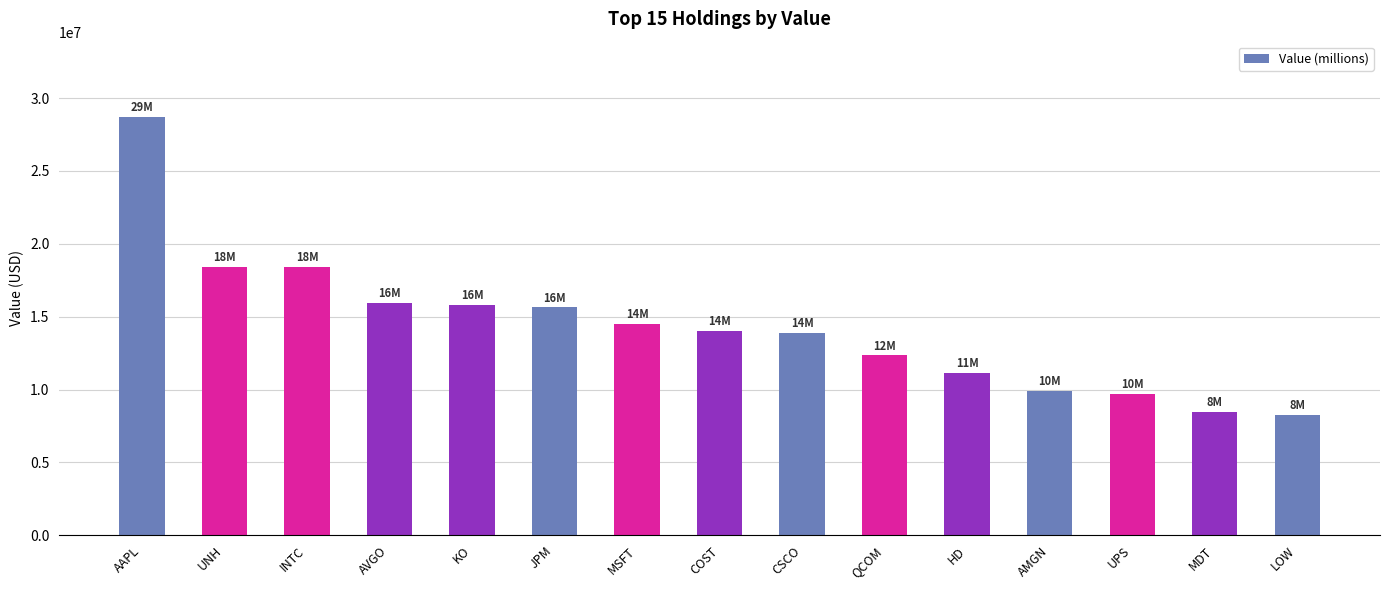

How many bars are there in total?

15